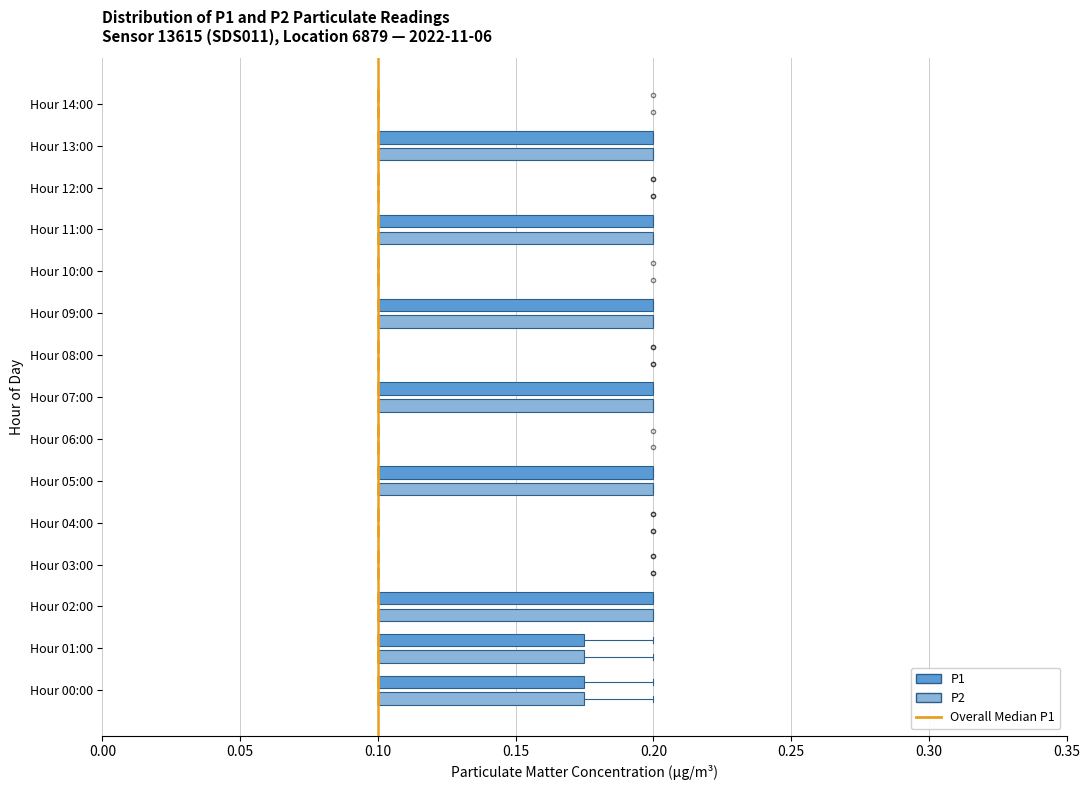

Reading bottom to top, transcribe this box plot: for each box, give where its median line is, the range the box spans, and where its two whiskers end, as read against the x-axis. The values are not printed on the chart, so give them approximately, as read against the axis.

Hour 00:00 (P2): median 0.100 (drawn on the box's left edge), box 0.100 to 0.175, whiskers 0.100 to 0.200
Hour 00:00 (P1): median 0.100 (drawn on the box's left edge), box 0.100 to 0.175, whiskers 0.100 to 0.200
Hour 01:00 (P2): median 0.100 (drawn on the box's left edge), box 0.100 to 0.175, whiskers 0.100 to 0.200
Hour 01:00 (P1): median 0.100 (drawn on the box's left edge), box 0.100 to 0.175, whiskers 0.100 to 0.200
Hour 02:00 (P2): median 0.100 (drawn on the box's left edge), box 0.100 to 0.200, whiskers 0.100 to 0.200
Hour 02:00 (P1): median 0.100 (drawn on the box's left edge), box 0.100 to 0.200, whiskers 0.100 to 0.200
Hour 03:00 (P2): box collapsed to a line at 0.100, whiskers 0.100 to 0.100
Hour 03:00 (P1): box collapsed to a line at 0.100, whiskers 0.100 to 0.100
Hour 04:00 (P2): box collapsed to a line at 0.100, whiskers 0.100 to 0.100
Hour 04:00 (P1): box collapsed to a line at 0.100, whiskers 0.100 to 0.100
Hour 05:00 (P2): median 0.100 (drawn on the box's left edge), box 0.100 to 0.200, whiskers 0.100 to 0.200
Hour 05:00 (P1): median 0.100 (drawn on the box's left edge), box 0.100 to 0.200, whiskers 0.100 to 0.200
Hour 06:00 (P2): box collapsed to a line at 0.100, whiskers 0.100 to 0.100
Hour 06:00 (P1): box collapsed to a line at 0.100, whiskers 0.100 to 0.100
Hour 07:00 (P2): median 0.100 (drawn on the box's left edge), box 0.100 to 0.200, whiskers 0.100 to 0.200
Hour 07:00 (P1): median 0.100 (drawn on the box's left edge), box 0.100 to 0.200, whiskers 0.100 to 0.200
Hour 08:00 (P2): box collapsed to a line at 0.100, whiskers 0.100 to 0.100
Hour 08:00 (P1): box collapsed to a line at 0.100, whiskers 0.100 to 0.100
Hour 09:00 (P2): median 0.100 (drawn on the box's left edge), box 0.100 to 0.200, whiskers 0.100 to 0.200
Hour 09:00 (P1): median 0.100 (drawn on the box's left edge), box 0.100 to 0.200, whiskers 0.100 to 0.200
Hour 10:00 (P2): box collapsed to a line at 0.100, whiskers 0.100 to 0.100
Hour 10:00 (P1): box collapsed to a line at 0.100, whiskers 0.100 to 0.100
Hour 11:00 (P2): median 0.100 (drawn on the box's left edge), box 0.100 to 0.200, whiskers 0.100 to 0.200
Hour 11:00 (P1): median 0.100 (drawn on the box's left edge), box 0.100 to 0.200, whiskers 0.100 to 0.200
Hour 12:00 (P2): box collapsed to a line at 0.100, whiskers 0.100 to 0.100
Hour 12:00 (P1): box collapsed to a line at 0.100, whiskers 0.100 to 0.100
Hour 13:00 (P2): median 0.100 (drawn on the box's left edge), box 0.100 to 0.200, whiskers 0.100 to 0.200
Hour 13:00 (P1): median 0.100 (drawn on the box's left edge), box 0.100 to 0.200, whiskers 0.100 to 0.200
Hour 14:00 (P2): box collapsed to a line at 0.100, whiskers 0.100 to 0.100
Hour 14:00 (P1): box collapsed to a line at 0.100, whiskers 0.100 to 0.100